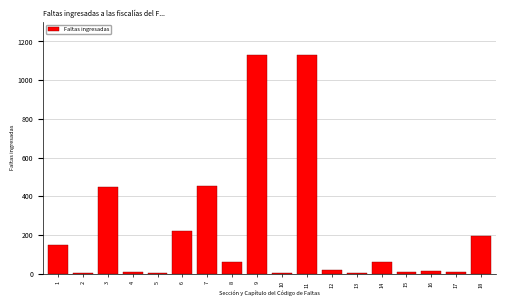

The value at 3 is 240. True or false?

False